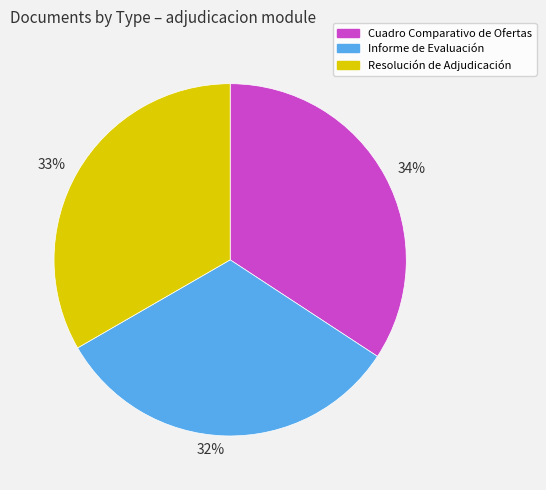

Does 33% account for over 50% of the chart?

No